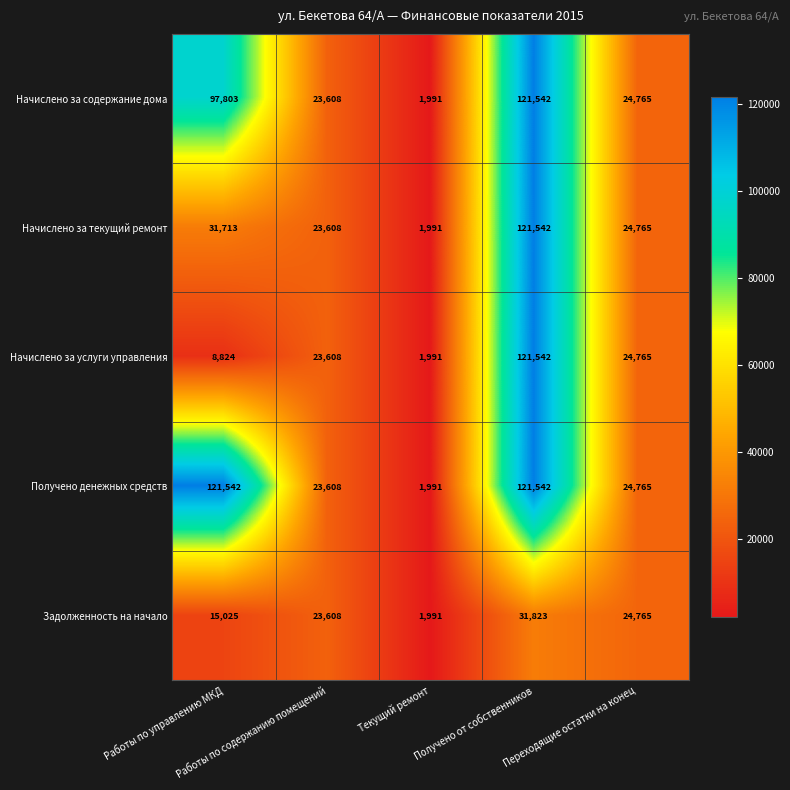

Which series has the largest total across all categories?

Получено денежных средств